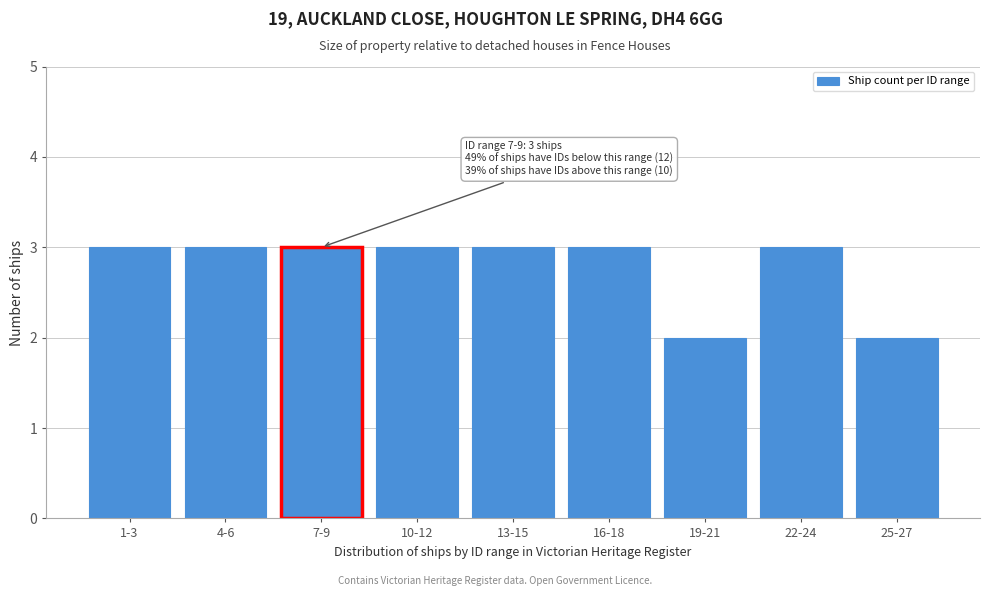

Reading left to right, transcribe all the data shown in this chart.

3	3	3	3	3	3	2	3	2